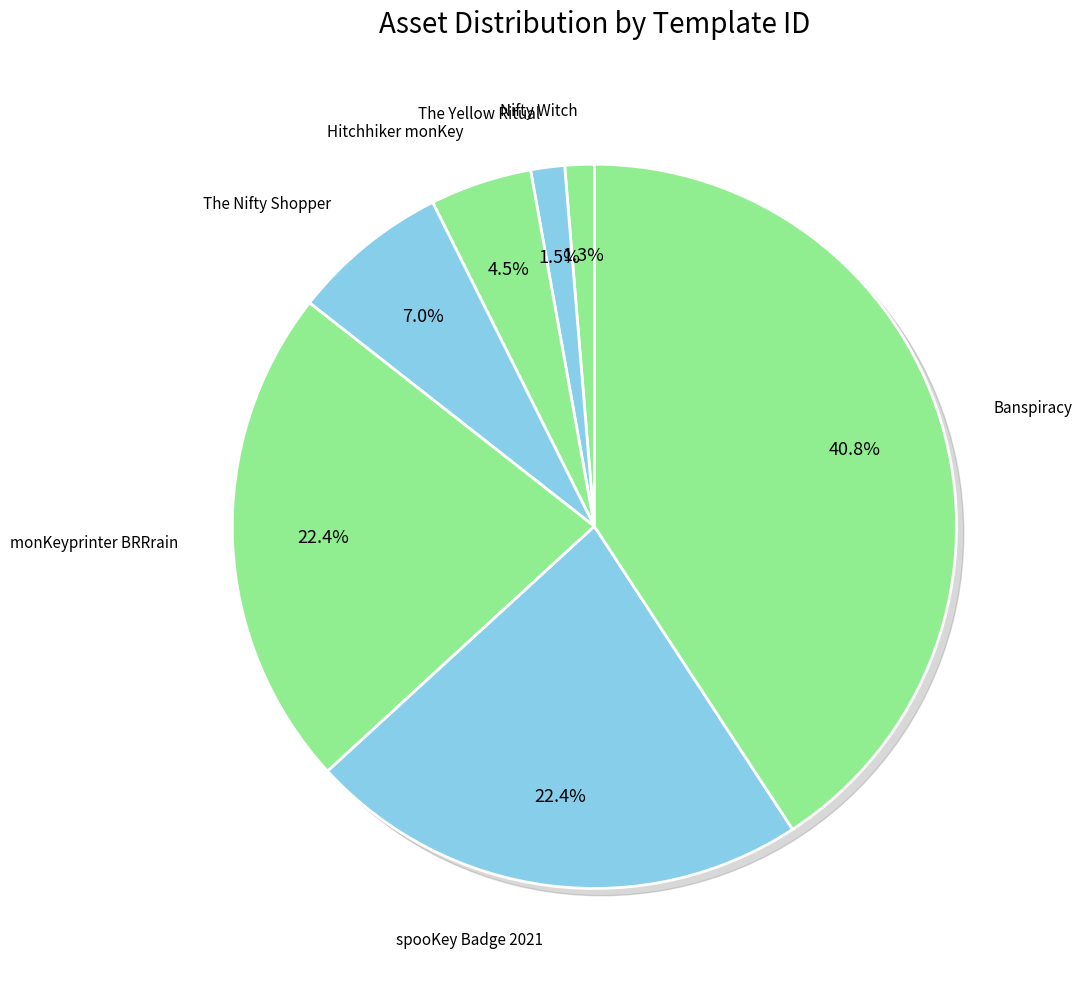

Does any single category account for the majority?

No